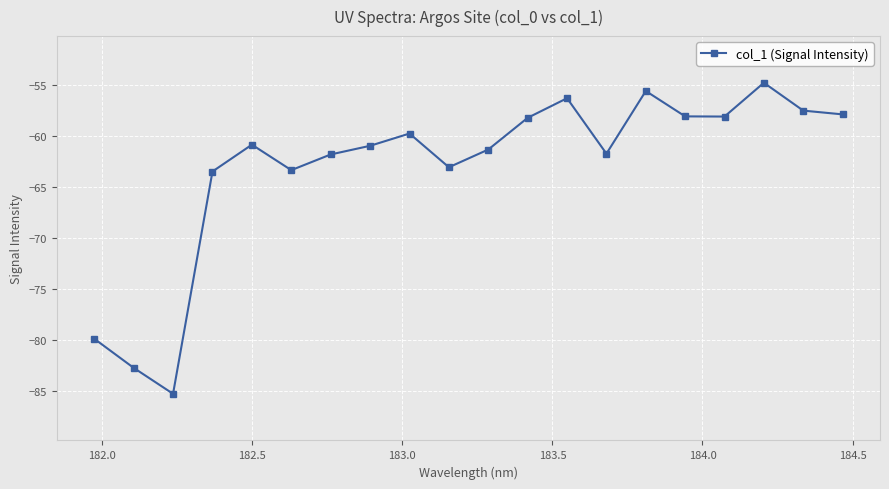

How many interior local valleys (lower than both neighbors) does the data have?

5